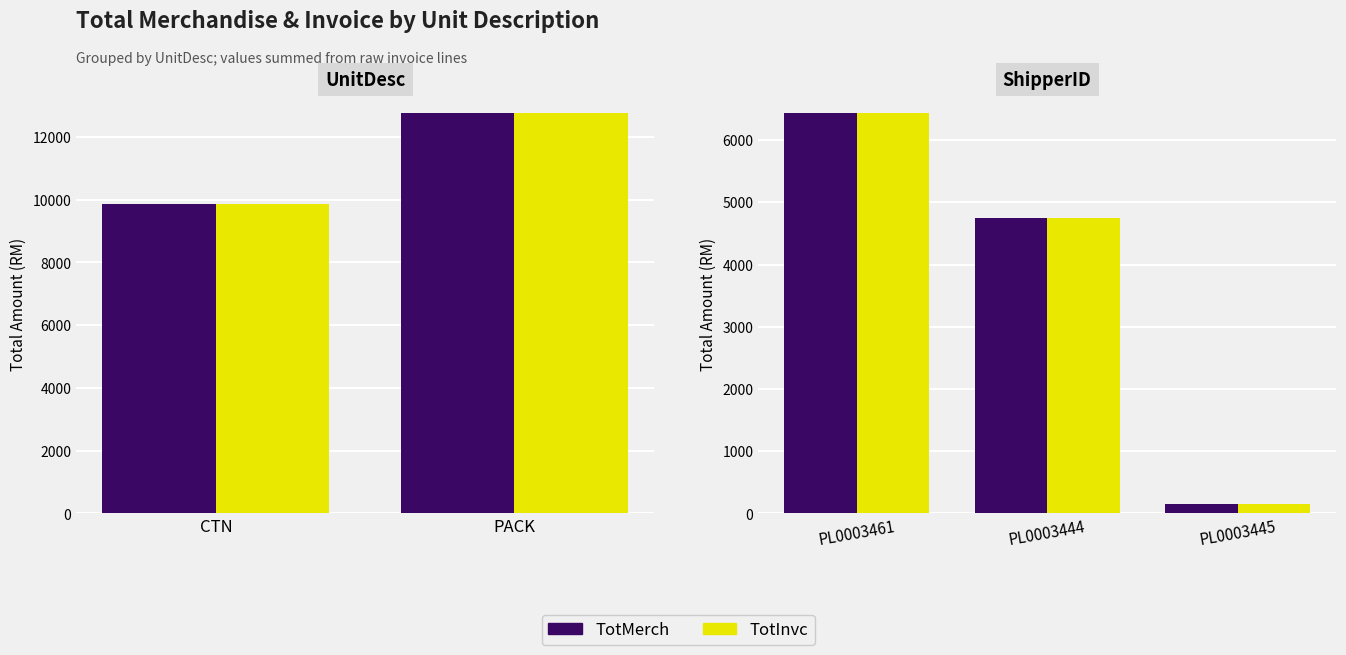

Which series has the largest range (max minus min)?

TotMerch